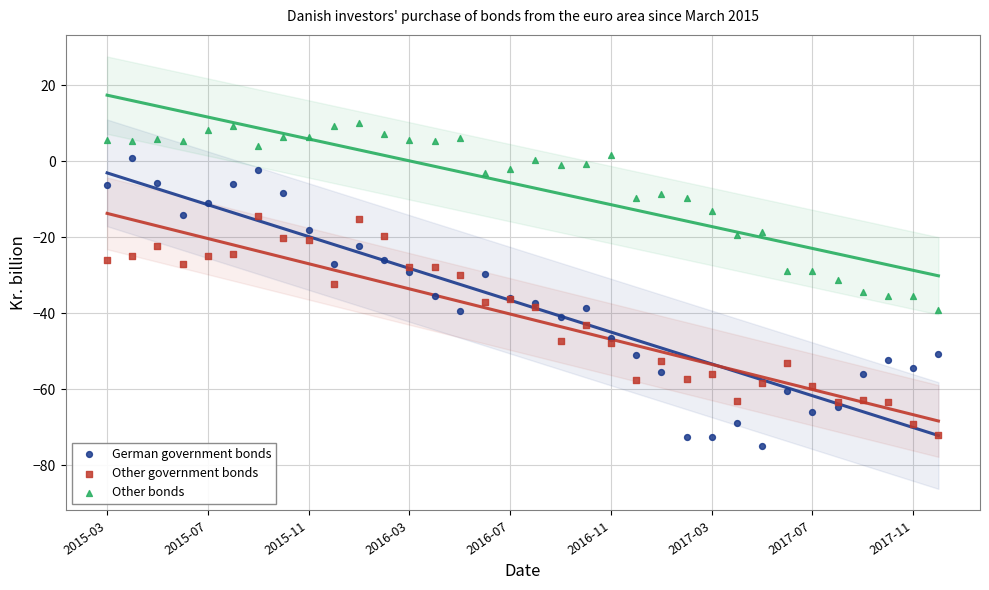

Which series has the largest Y range (max minus min)?

German government bonds